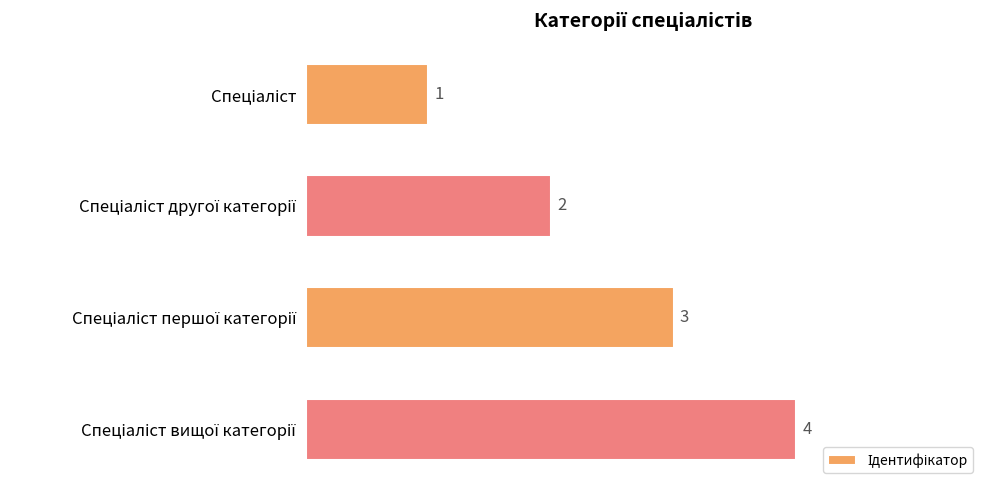

What is the difference between the maximum and minimum values?

3